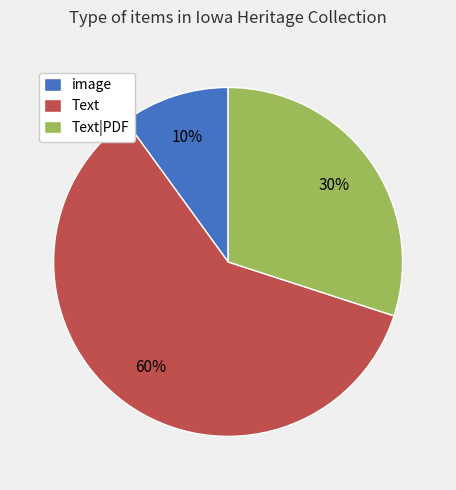

To the nearest percent, what is the difference between the largest and smallest slice percentages?

50%